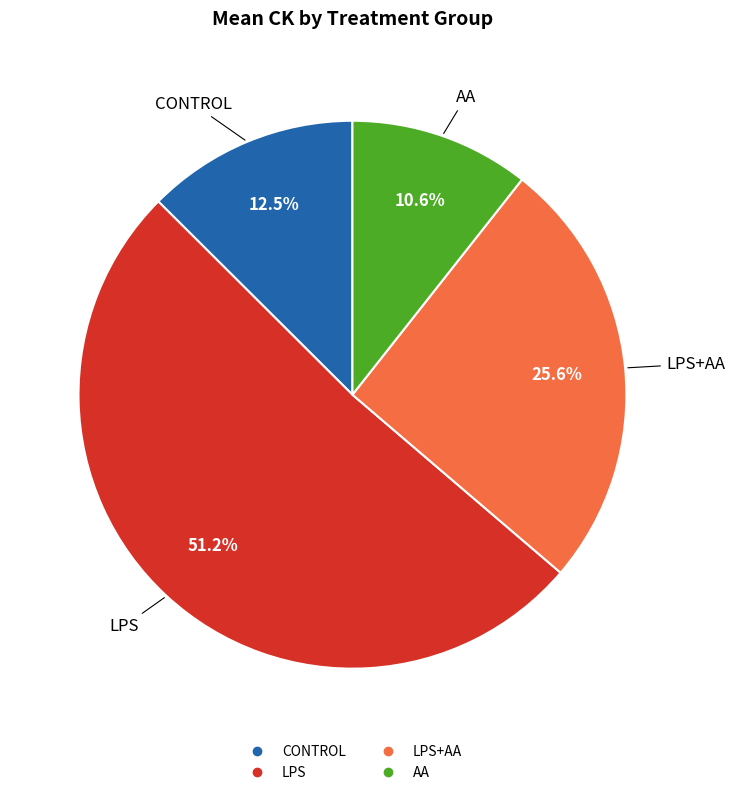

Count the number of slices in the pie.

4